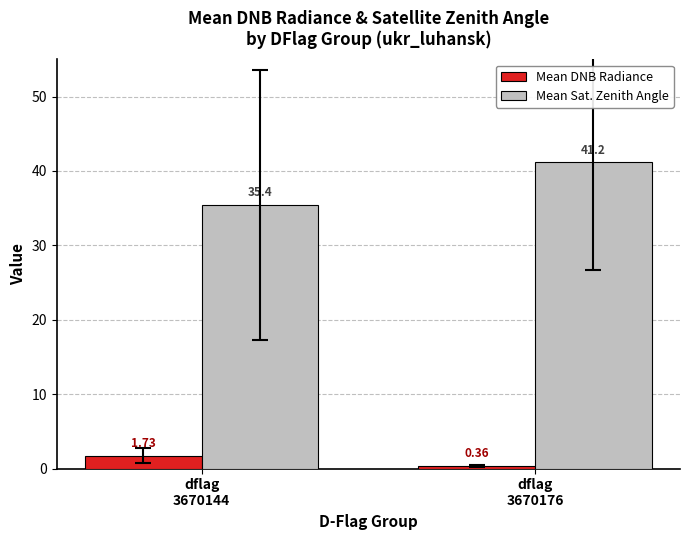

How many bars are there in each group?

2